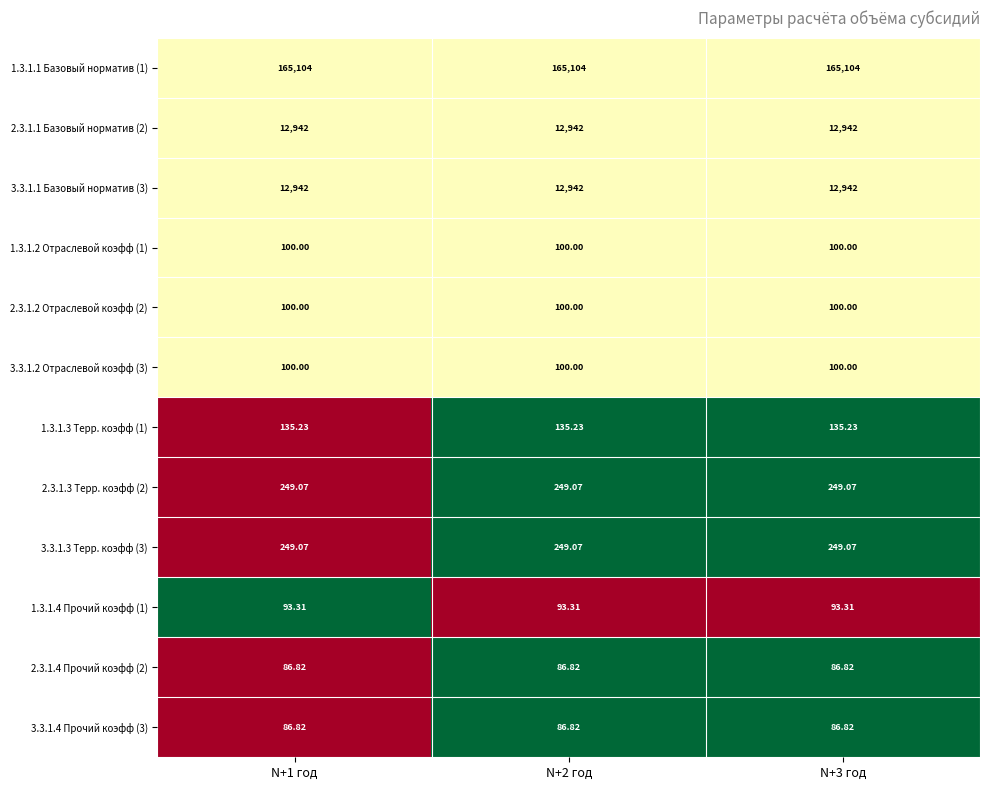

Is the value of 3.3.1.3 Терр. коэфф (3) at N+3 год greater than the value of 1.3.1.3 Терр. коэфф (1) at N+1 год?

Yes